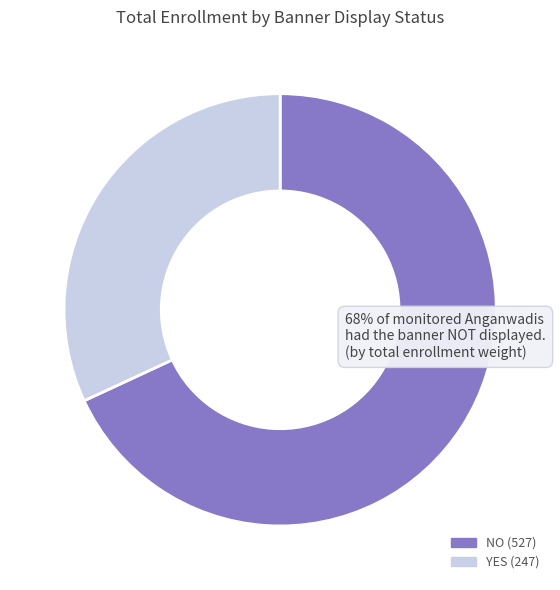

Which has a higher value, NO or YES?

NO